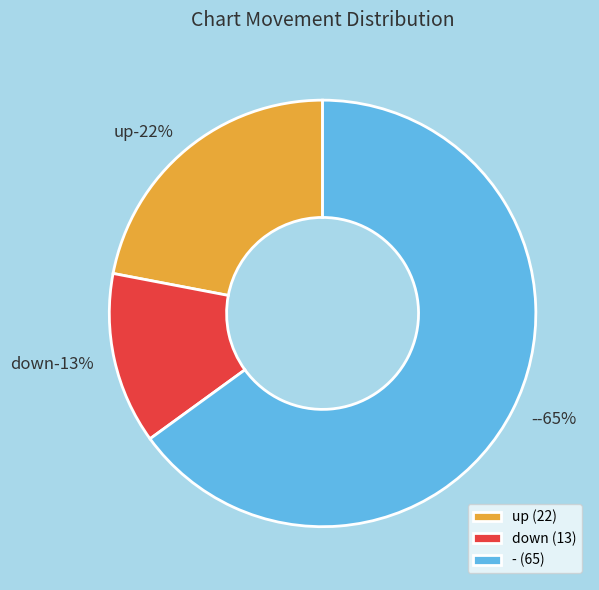

Combined, what portion of the pie is - and up?

87.0%